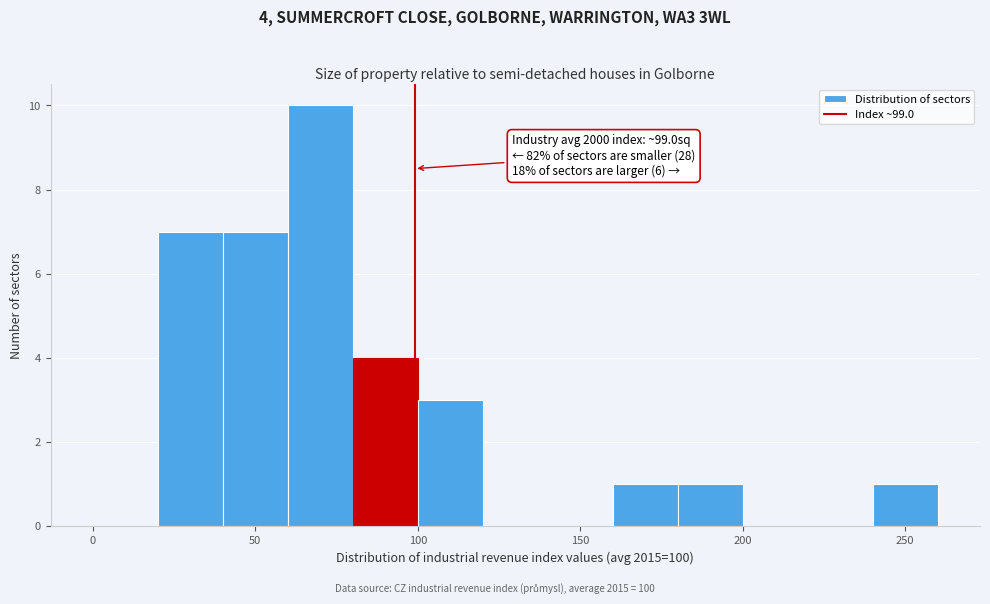

Over which range of the x-axis is the bar tallest?

60 to 80